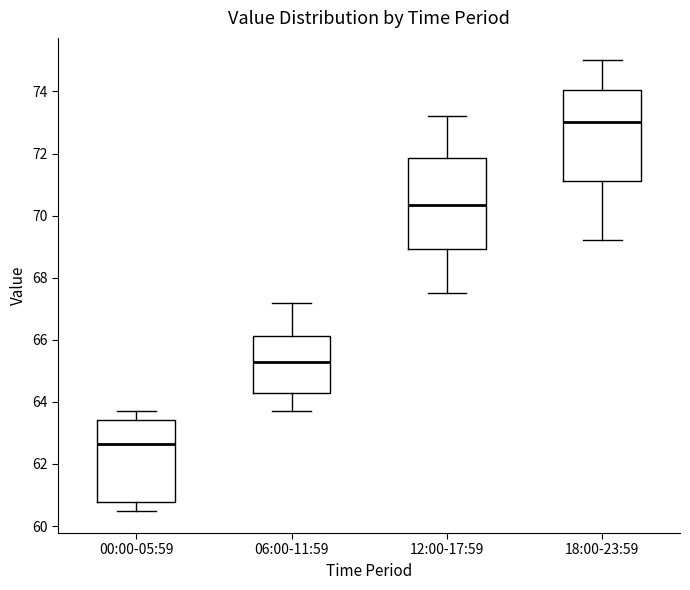

Reading left to right, read every box against the y-axis: the position of its median line, the range the box covers, and the ends of its whiskers. The values are not printed on the chart, so give them approximately, as read against the axis.

00:00-05:59: median 62.6, box 60.8 to 63.4, whiskers 60.6 to 63.8
06:00-11:59: median 65.4, box 64.2 to 66.2, whiskers 63.8 to 67.2
12:00-17:59: median 70.4, box 69.0 to 71.8, whiskers 67.6 to 73.2
18:00-23:59: median 73.0, box 71.2 to 74.0, whiskers 69.2 to 75.0